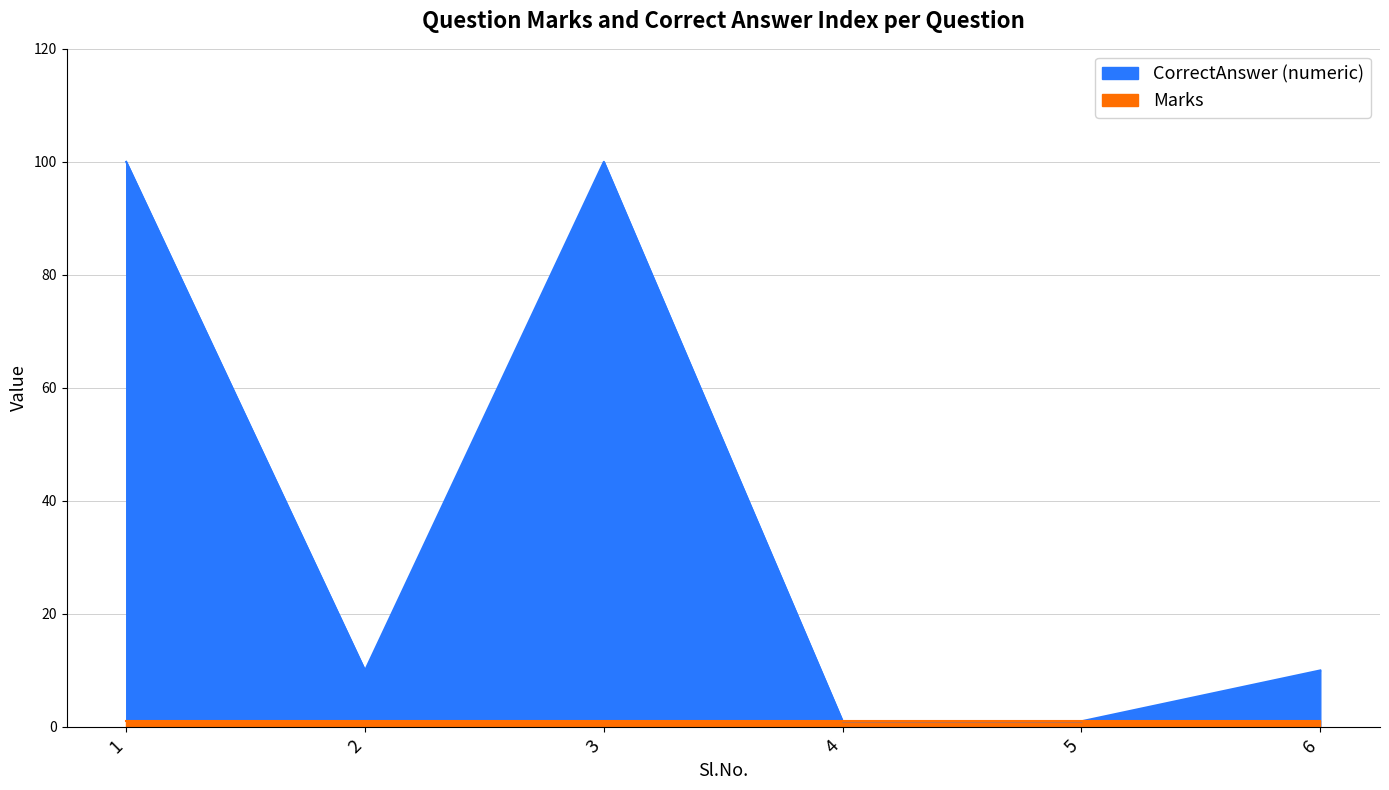

At which label is the value closest to 50?

2